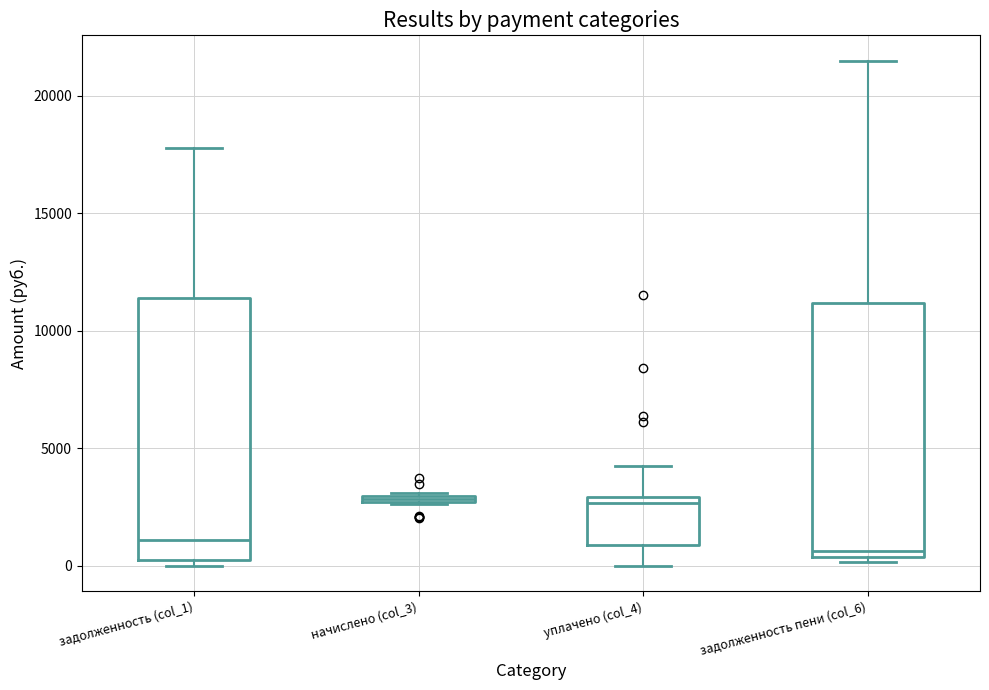

Where is the upper edge of the box for начислено (col_3) on the y-axis? The values are not printed on the chart, so give them approximately, as read against the axis.

3000